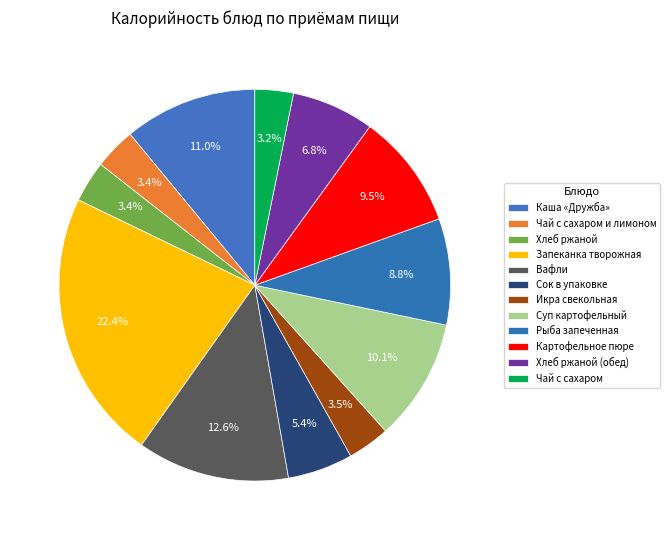

What is the ratio of the value at Каша «Дружба» to the value at Рыба запеченная?

1.3